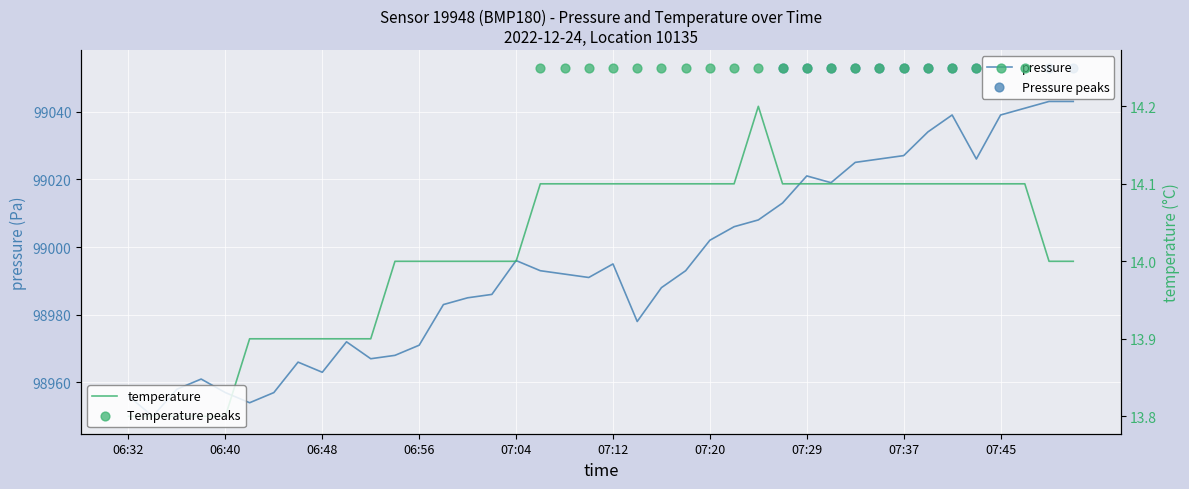

What are all the series names shown in the legend?

pressure, temperature